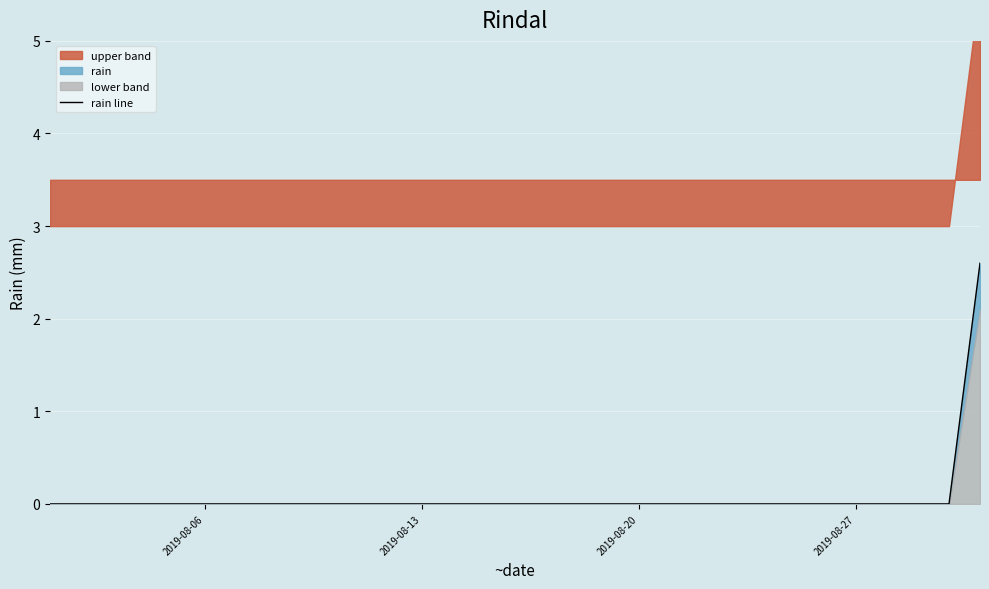

Does the chart display data point markers on the line(s)?

No